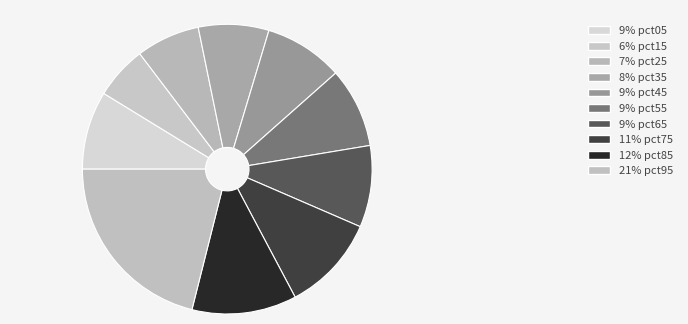

Is there a majority slice in this chart?

No